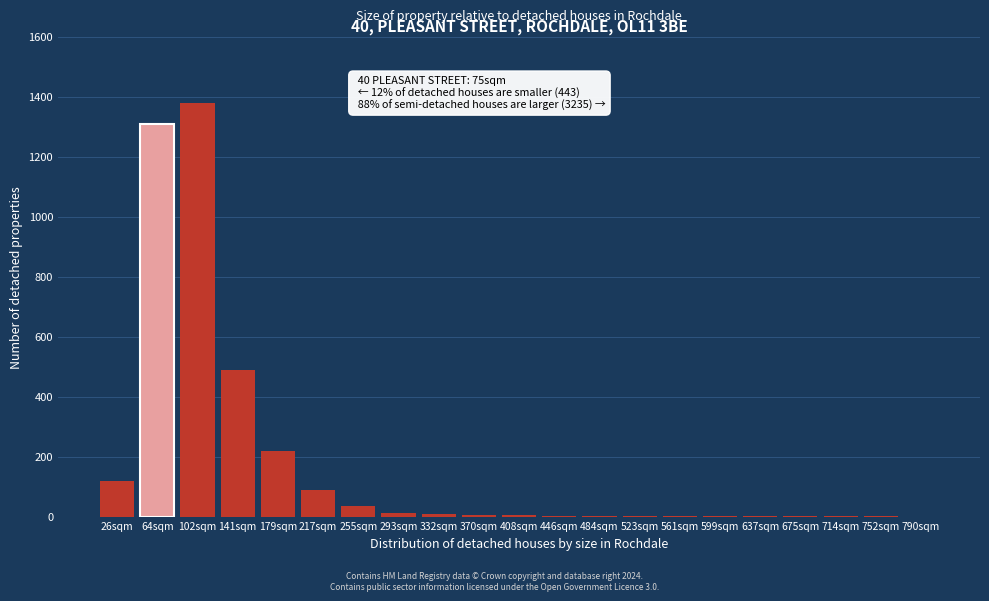

Where is the data nearest to the value 690?

141sqm